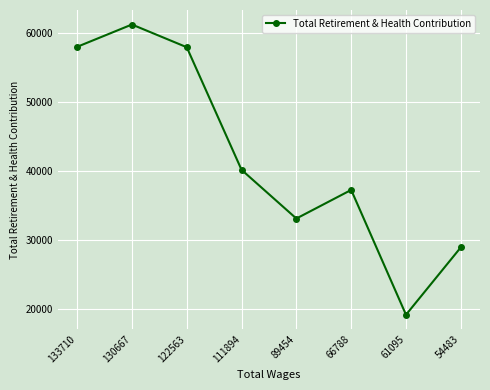

How many values are below 40188?

4